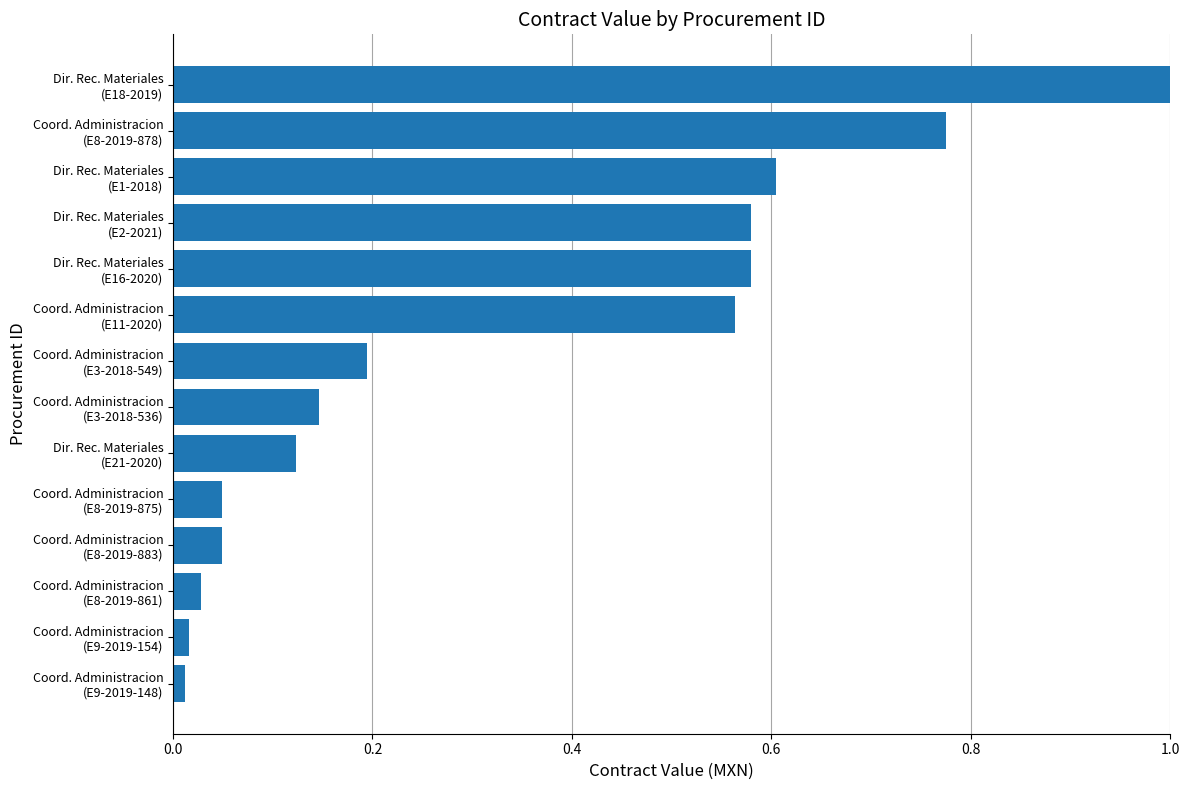

What is the greatest value displayed?

1.0